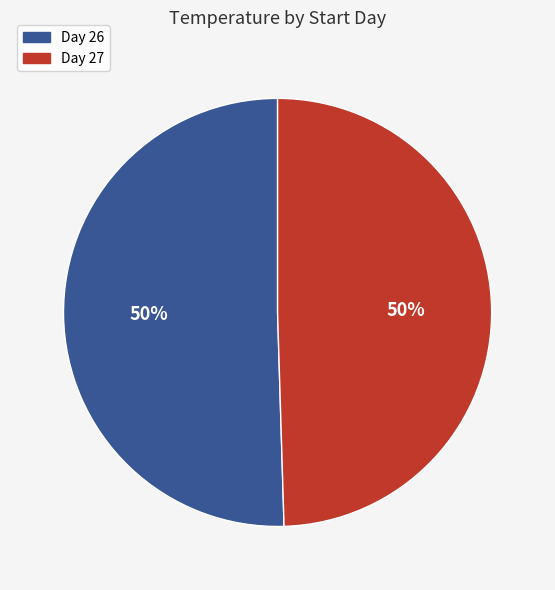

To the nearest percent, what is the average slice percentage?

50%